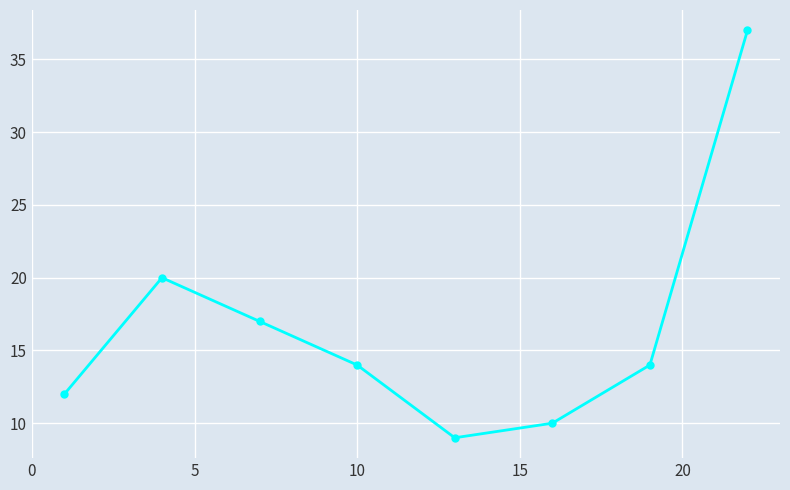

What is the value of the 3rd point from the left?

17